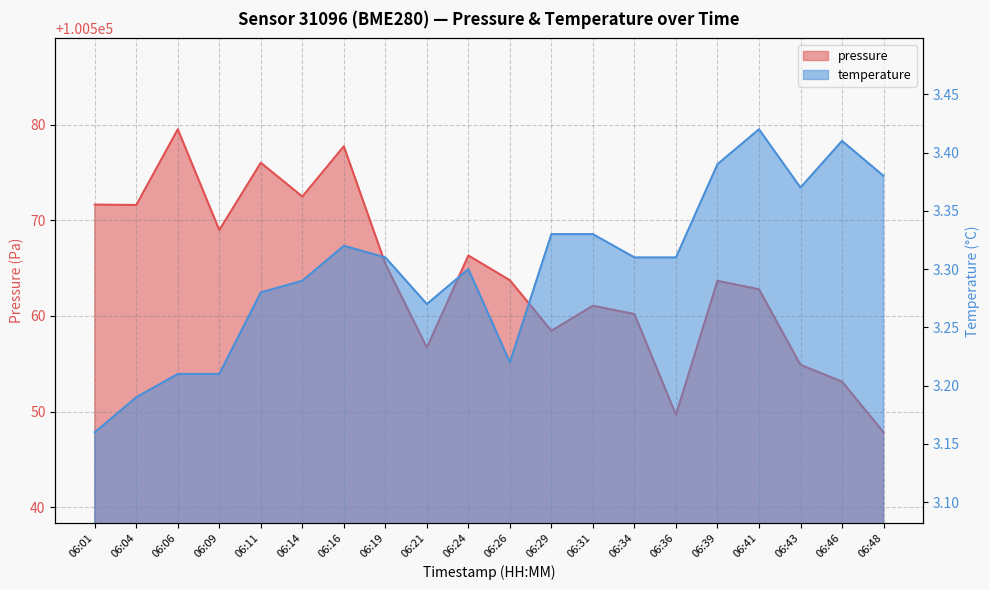

List the series in order of their peak value, highest first.

pressure, temperature